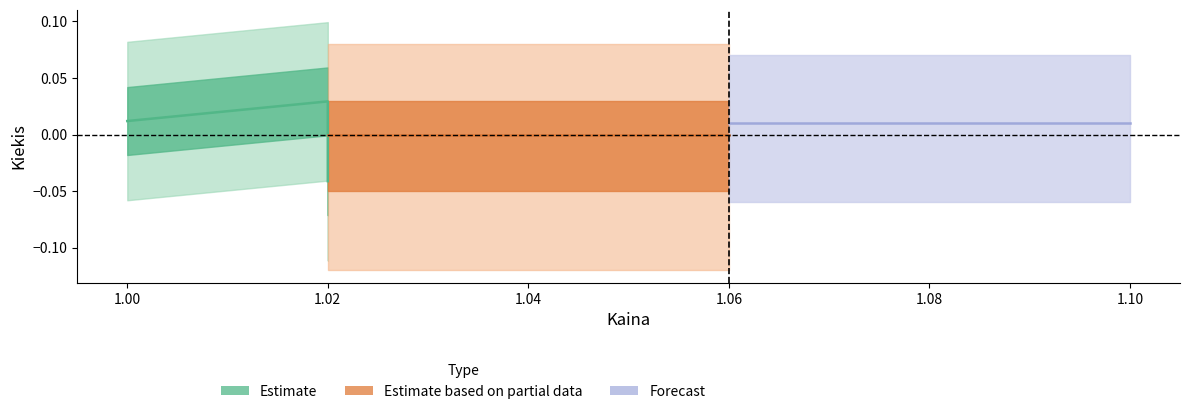

How many values are below 0?

1